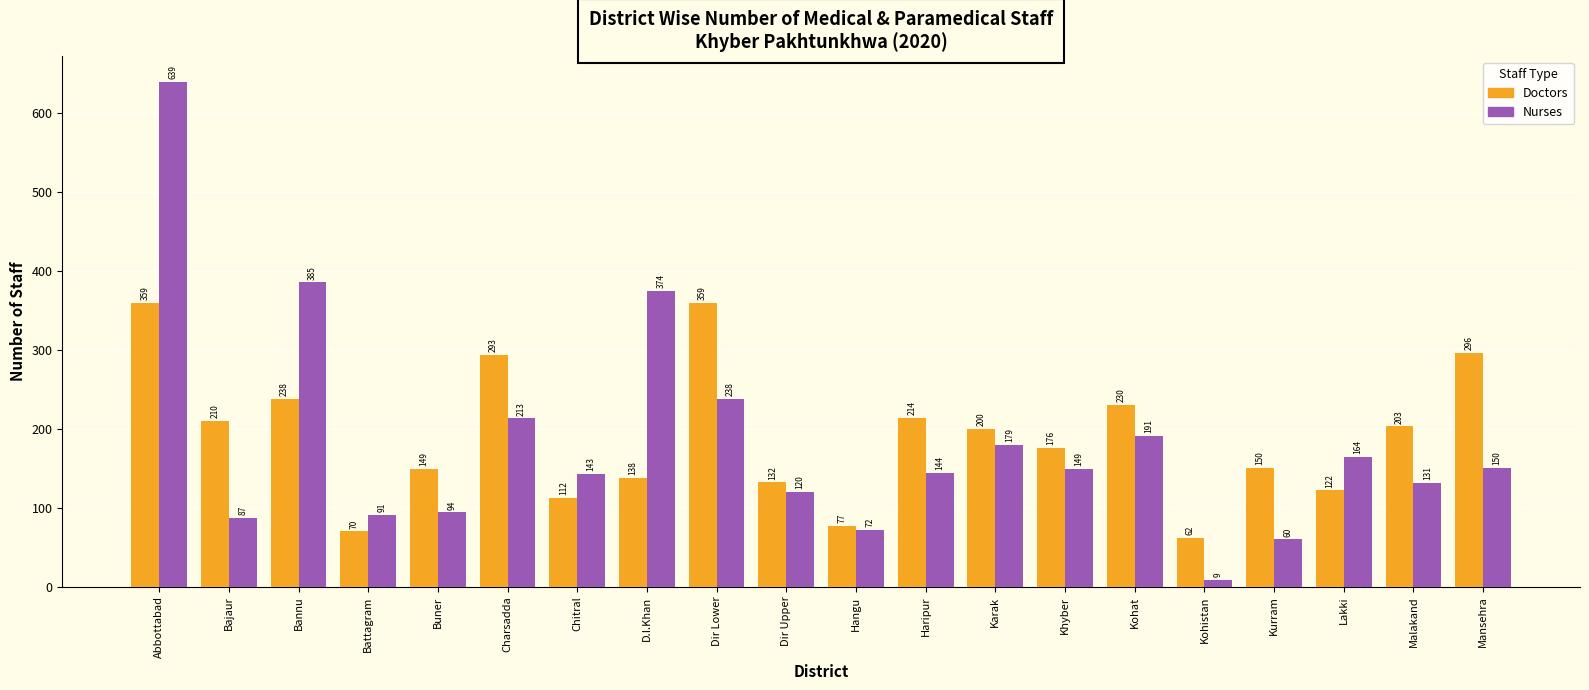

Rank the series by their average value, from lowest to highest.

Nurses, Doctors